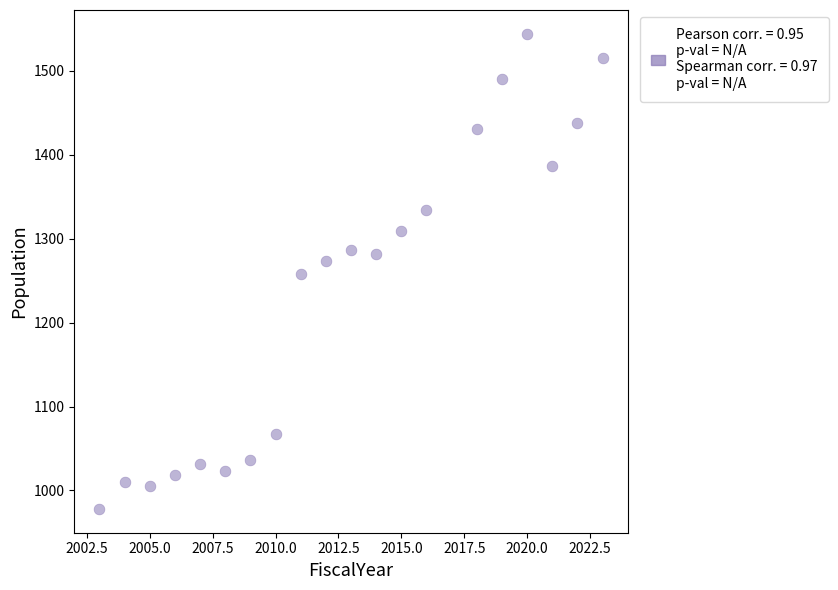

What is the range of Y values (max minus min)?

566